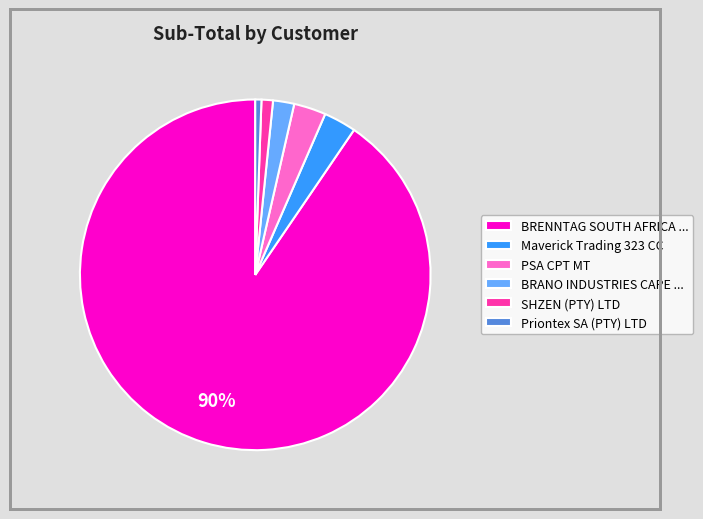

Is there a majority slice in this chart?

Yes